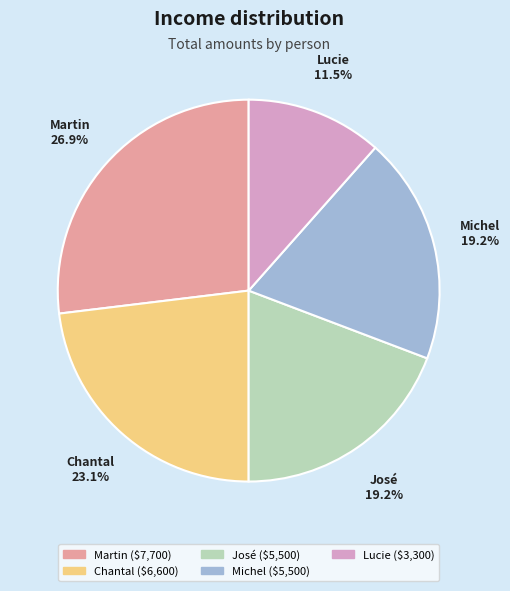

To the nearest percent, what portion does Michel represent?

19%